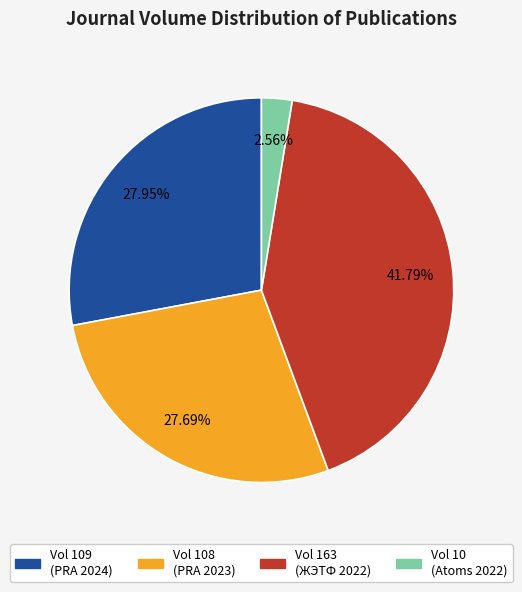

Is there a majority slice in this chart?

No